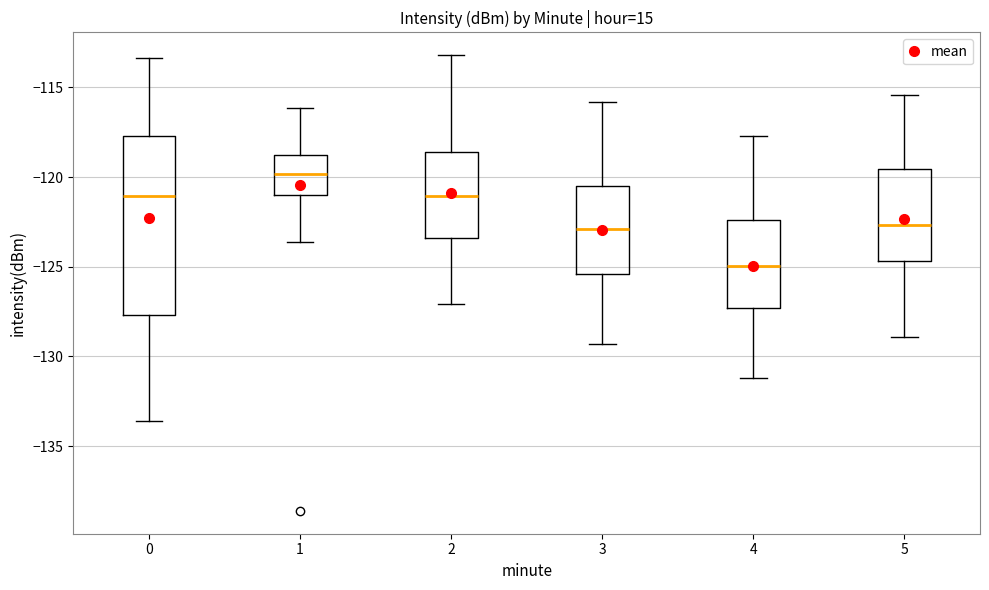

Comparing the boxes themselves (not the whiskers), which one is the tallest?

0